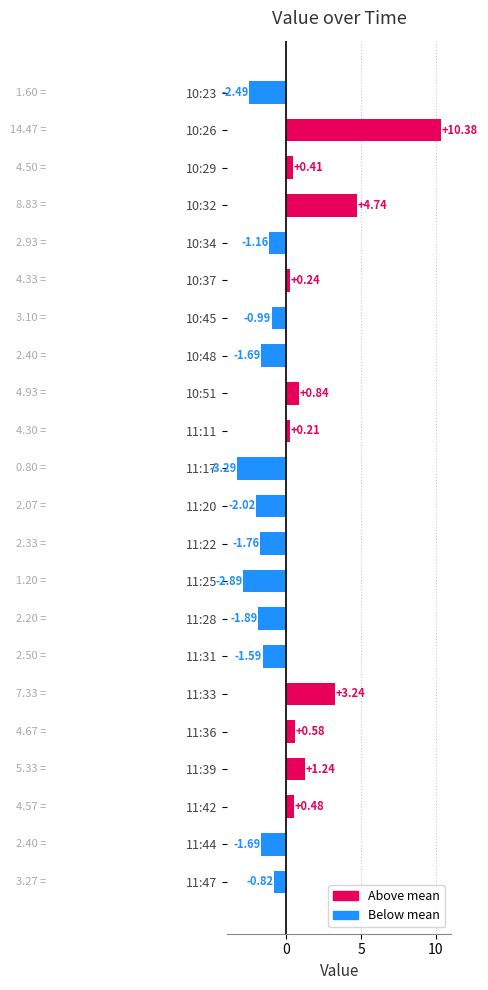

What is the change in value from 10:51 to 11:36?

-0.3